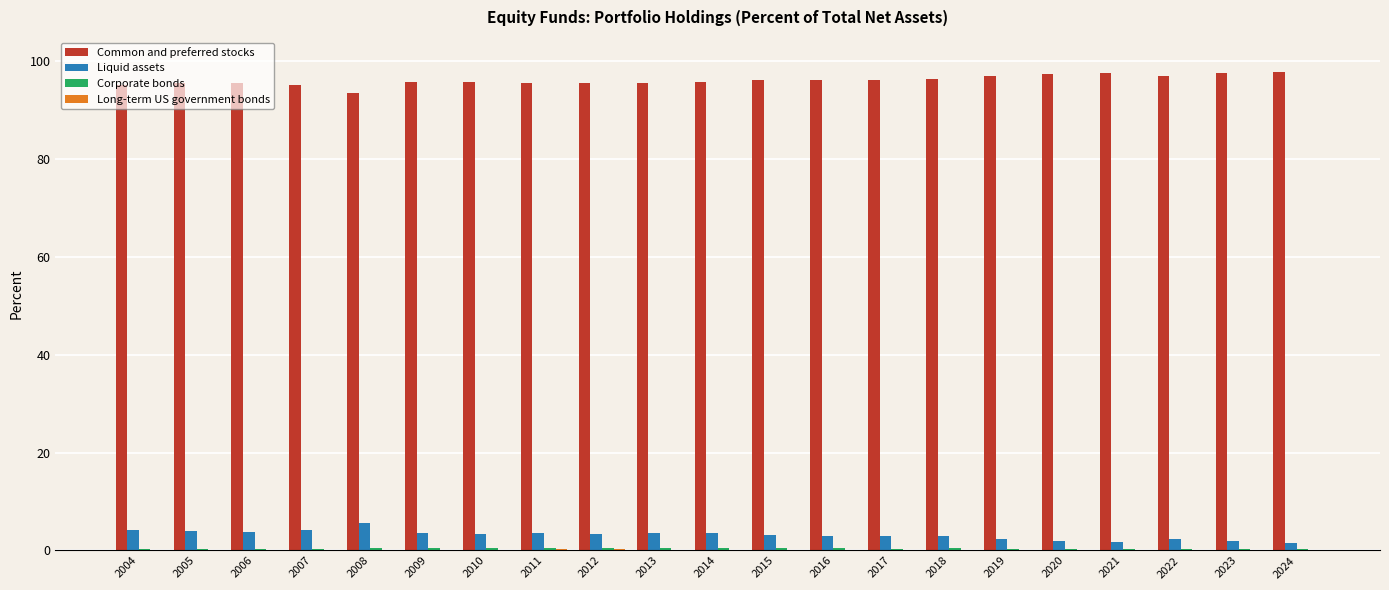

Which series has the largest total across all categories?

Common and preferred stocks